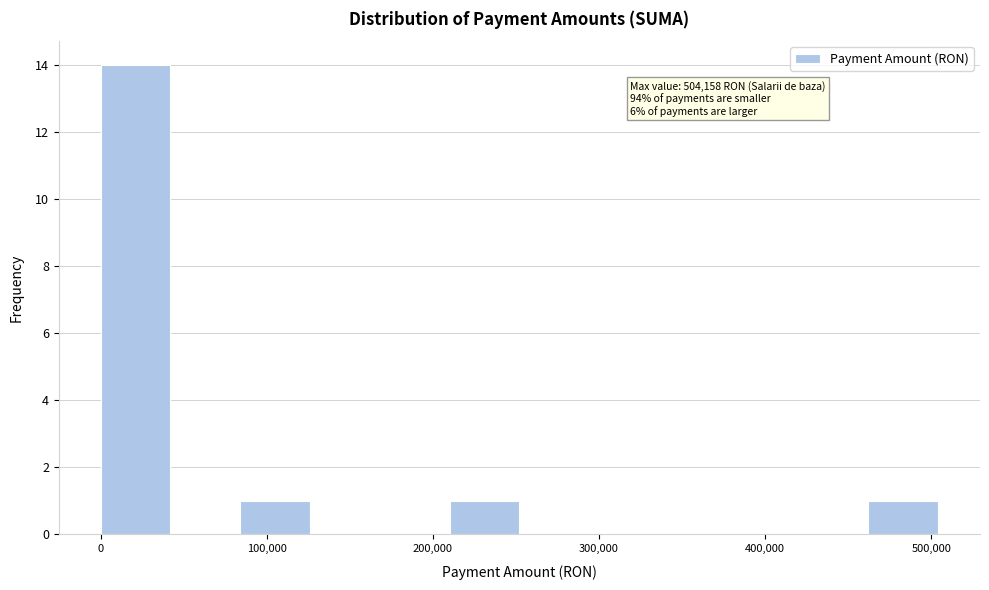

Which range on the x-axis has the tallest bar?

0 to 40000